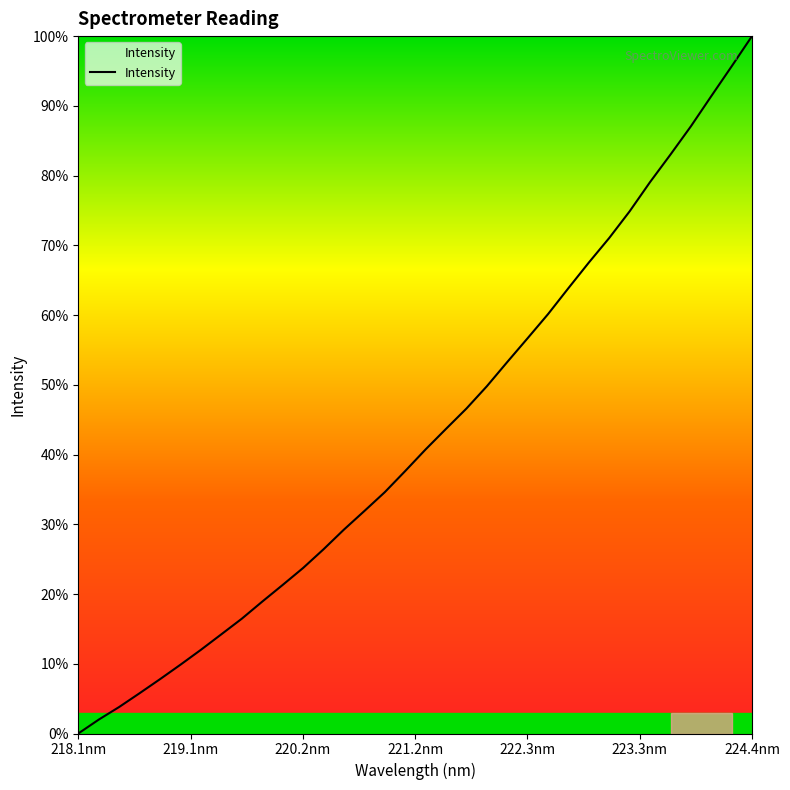

What is the difference between the maximum and minimum values?

100.0